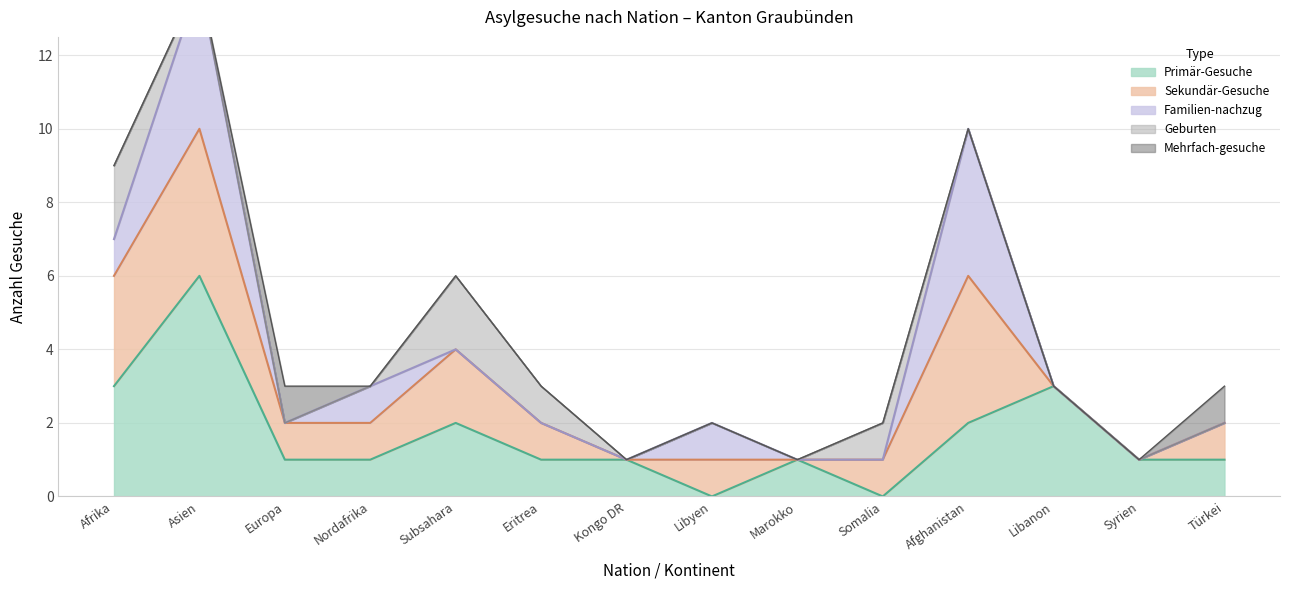

What position from the right is Libyen?

7